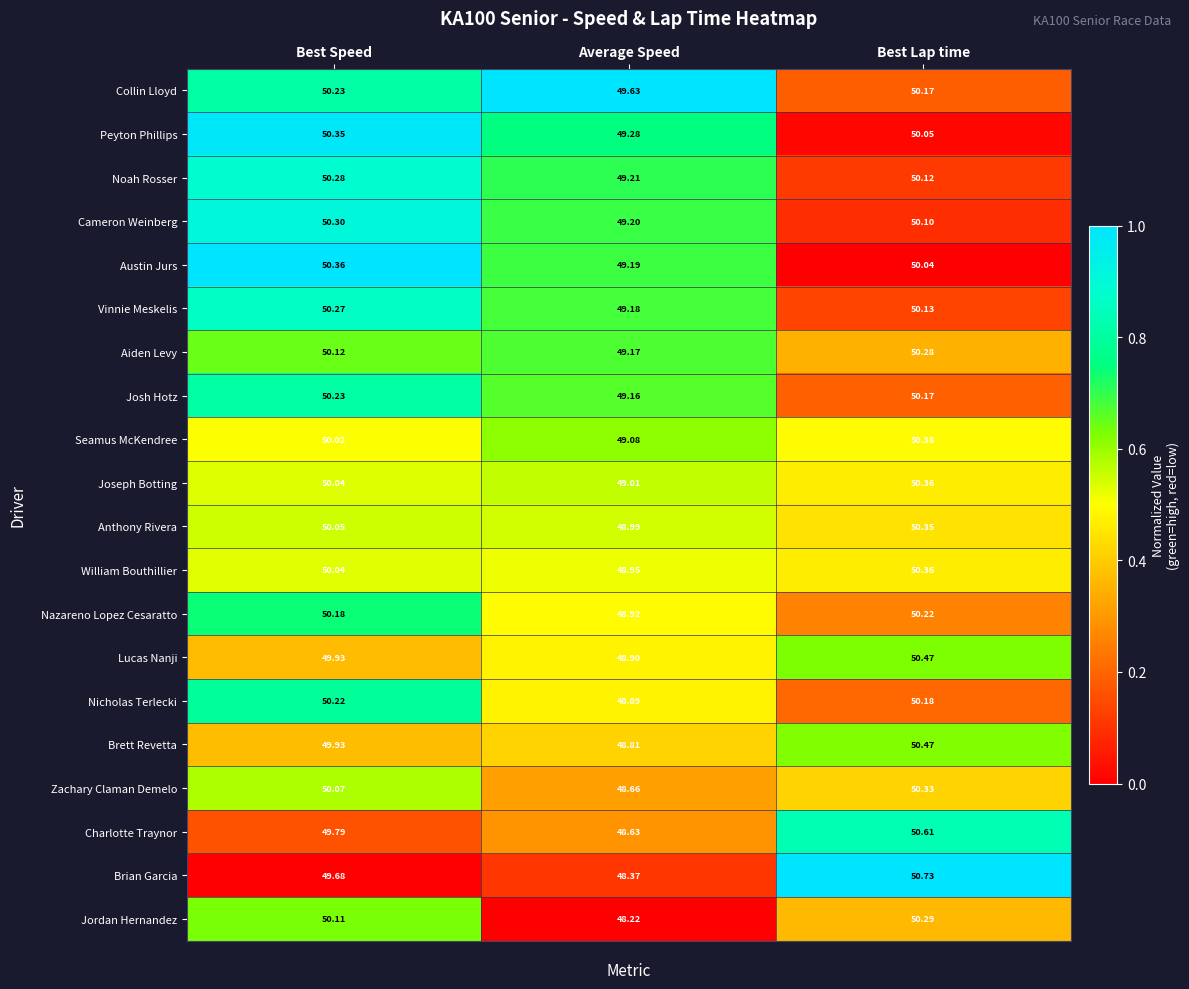

Where does the Jordan Hernandez series first go above 50?

Best Speed